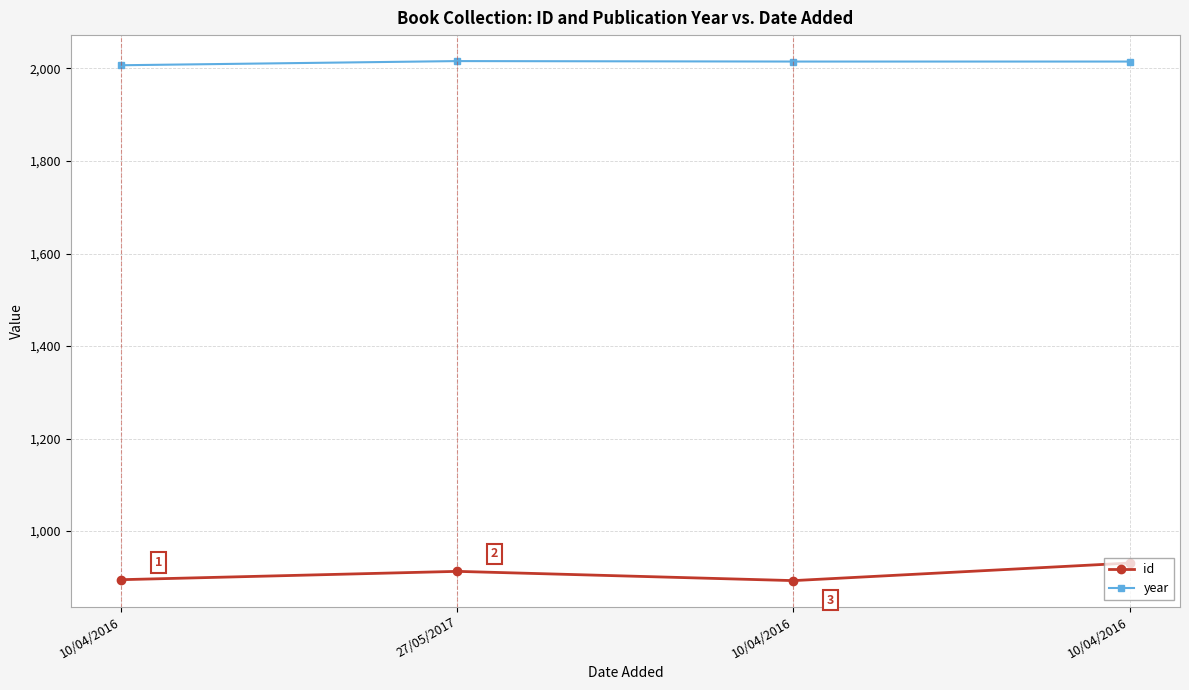

What is the value of the year point at the 4th from the left?

2007